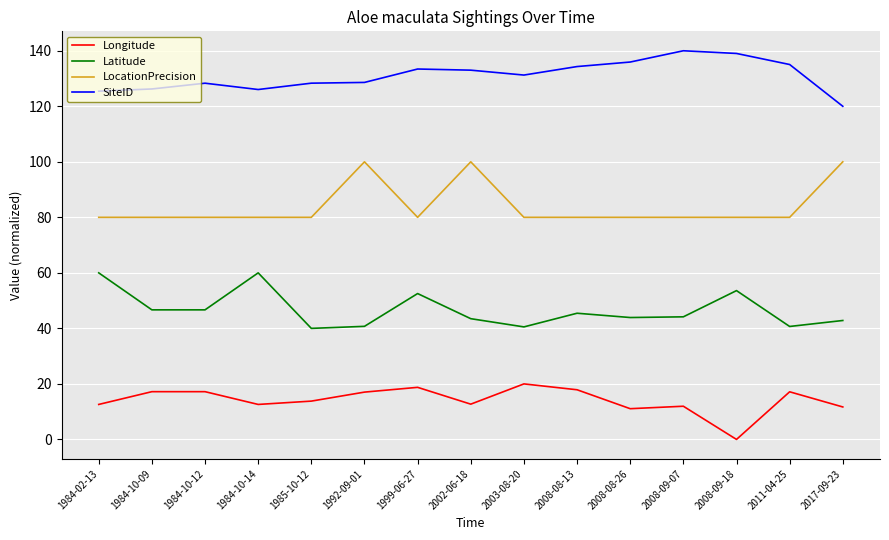

What is the spread (max minus min) of values at 1984-10-09?

109.0